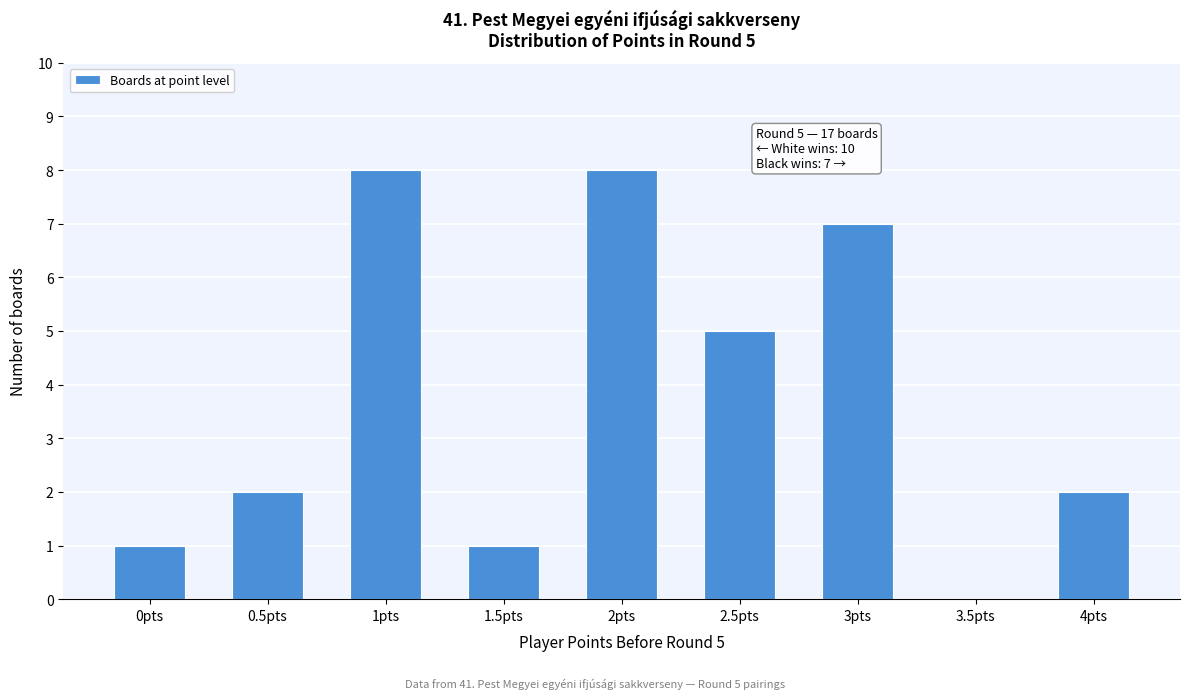

Reading left to right, what are all the values shown in this chart?

0pts=1	0.5pts=2	1pts=8	1.5pts=1	2pts=8	2.5pts=5	3pts=7	3.5pts=0	4pts=2